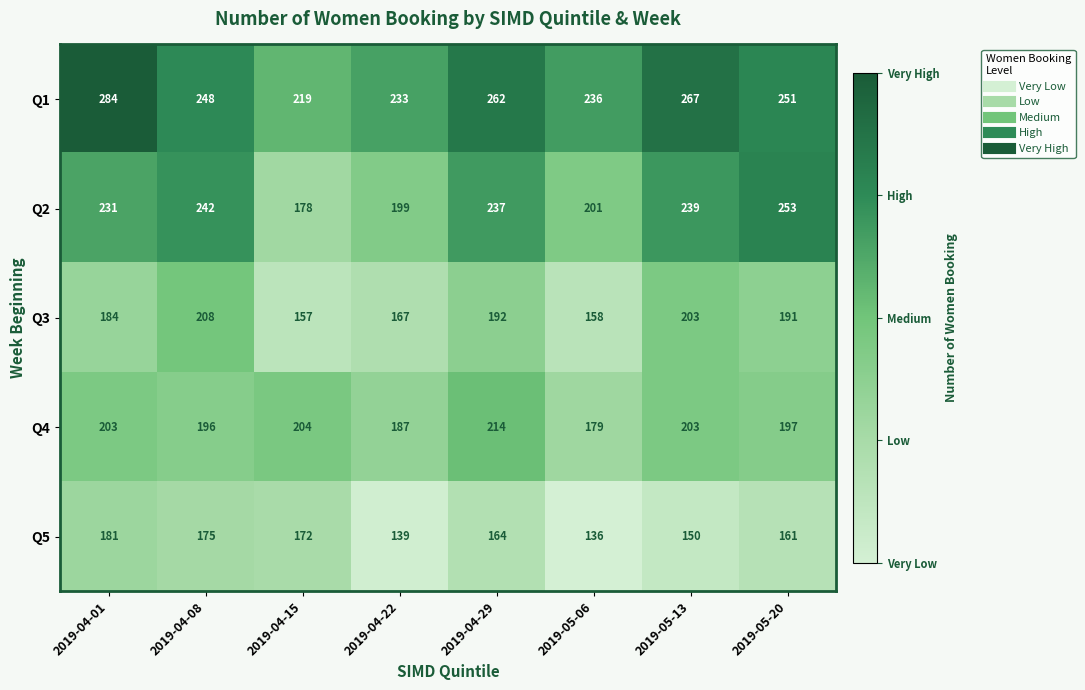

How many data points in Q2 are less than 237?

4